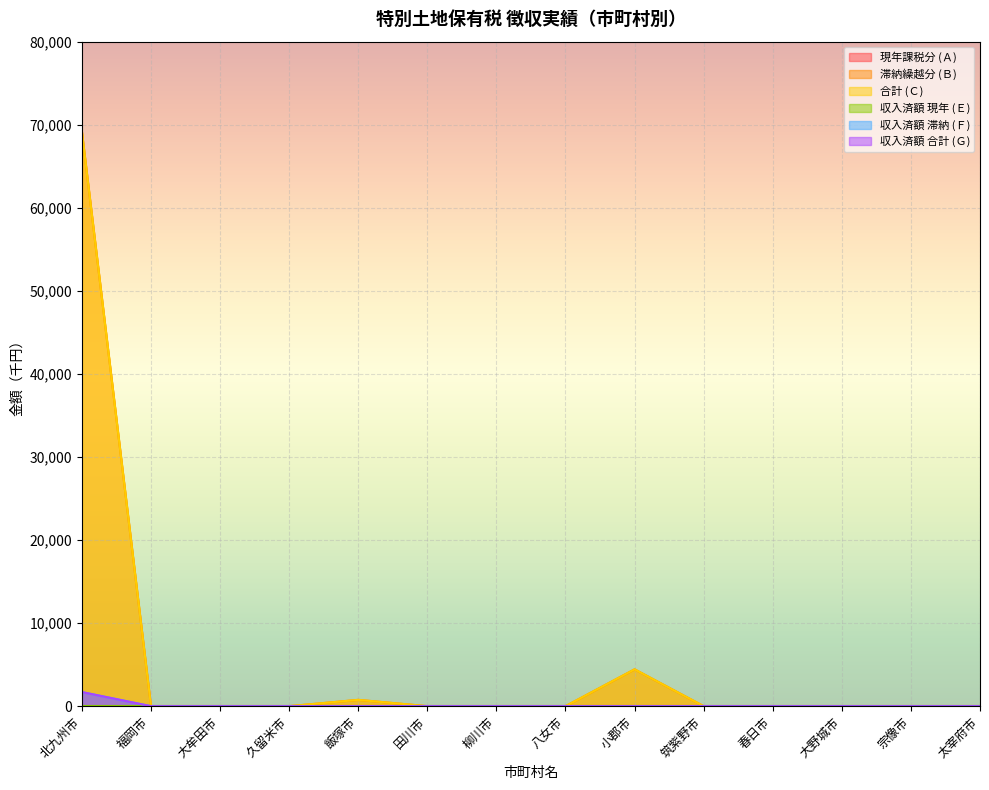

True or false: 滞納繰越分 (Ｂ) and 合計 (Ｃ) cross at least once.

False